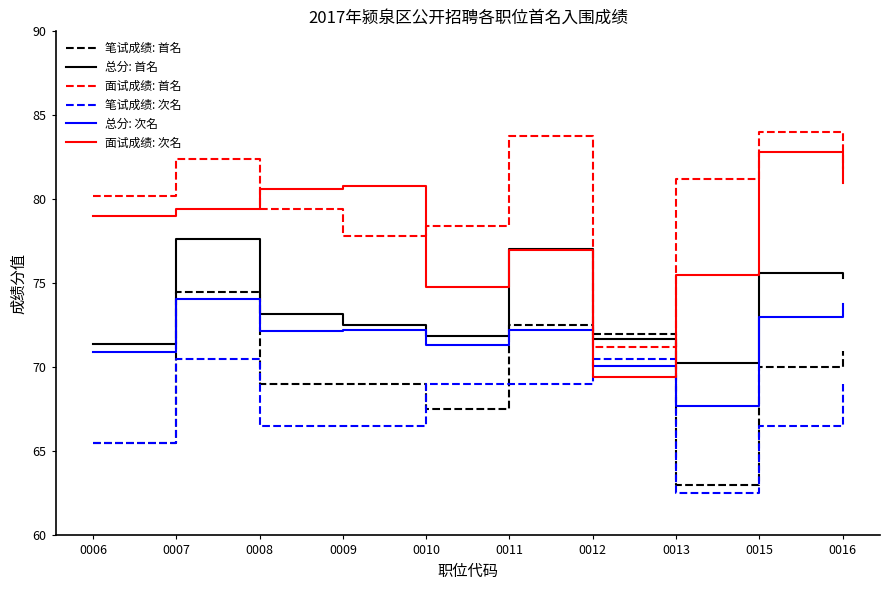

What is the difference between the maximum and minimum values in the 笔试成绩: 次名 series?

8.0